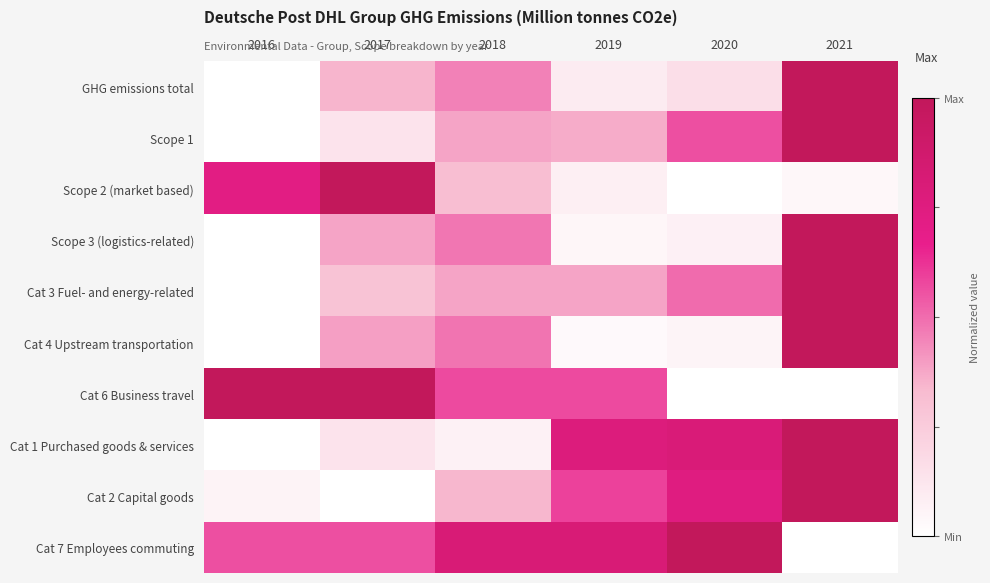

Reading left to right, list all the values displayed in this chart.

GHG emissions total: 2016=0.0	2017=0.3	2018=0.5	2019=0.1	2020=0.2	2021=1.0
Scope 1: 2016=0.0	2017=0.1	2018=0.4	2019=0.4	2020=0.6	2021=1.0
Scope 2 (market based): 2016=0.7	2017=1.0	2018=0.3	2019=0.1	2020=0.0	2021=0.0
Scope 3 (logistics-related): 2016=0.0	2017=0.4	2018=0.5	2019=0.0	2020=0.1	2021=1.0
Cat 3 Fuel- and energy-related: 2016=0.0	2017=0.3	2018=0.4	2019=0.4	2020=0.5	2021=1.0
Cat 4 Upstream transportation: 2016=0.0	2017=0.4	2018=0.5	2019=0.0	2020=0.1	2021=1.0
Cat 6 Business travel: 2016=1.0	2017=1.0	2018=0.6	2019=0.6	2020=0.0	2021=0.0
Cat 1 Purchased goods & services: 2016=0.0	2017=0.1	2018=0.1	2019=0.8	2020=0.8	2021=1.0
Cat 2 Capital goods: 2016=0.1	2017=0.0	2018=0.3	2019=0.6	2020=0.7	2021=1.0
Cat 7 Employees commuting: 2016=0.6	2017=0.6	2018=0.8	2019=0.8	2020=1.0	2021=0.0